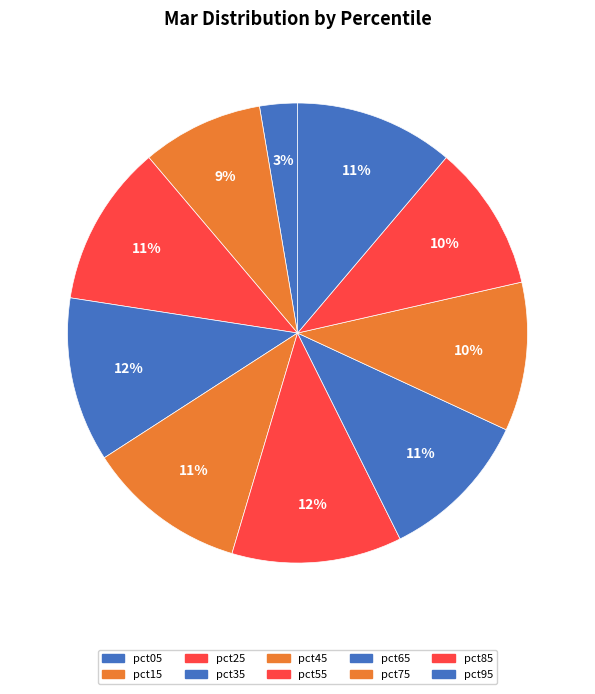

Between pct95 and pct55, which is larger?

pct55